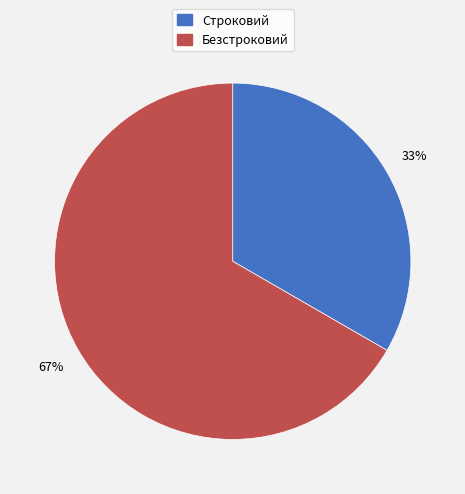

Rank the categories by value from lowest to highest.

Строковий, Безстроковий